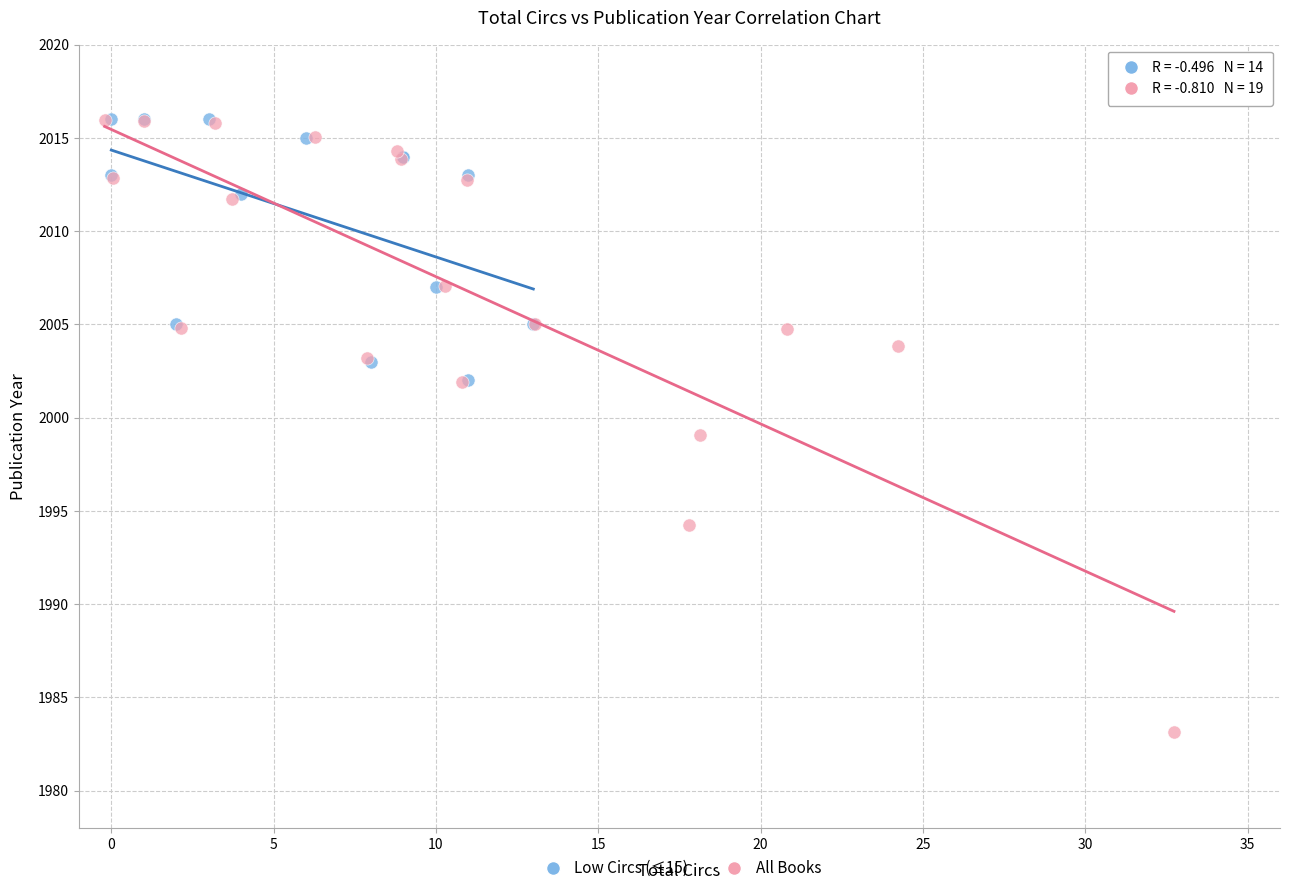

Which series has the widest spread of Y values?

All Books